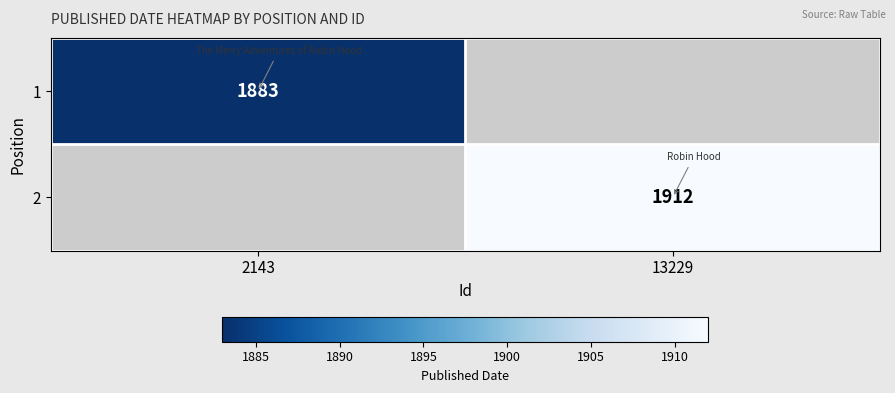

The 1 series shows 1883 at 2143. True or false?

True